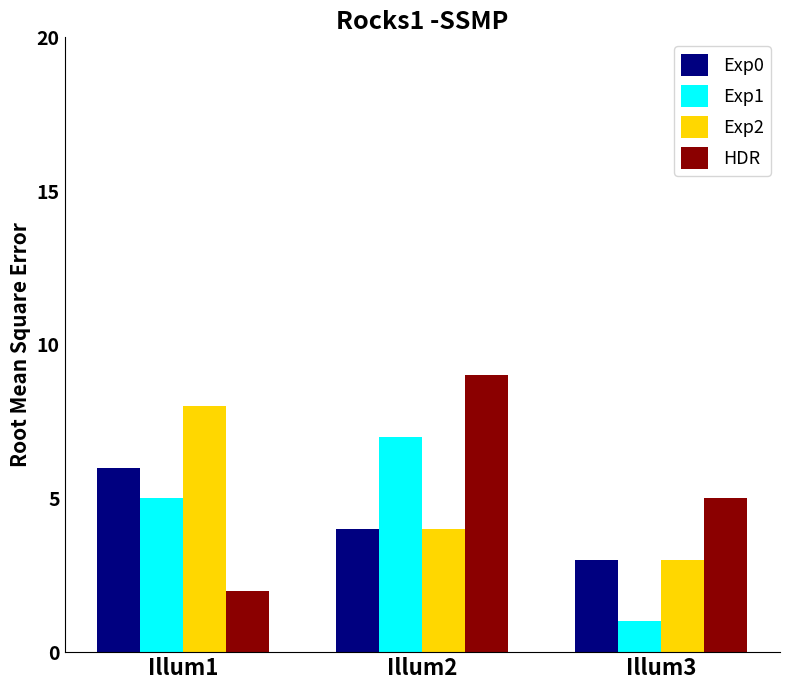

Reading left to right, list all the values displayed in this chart.

Exp0: 6	4	3
Exp1: 5	7	1
Exp2: 8	4	3
HDR: 2	9	5